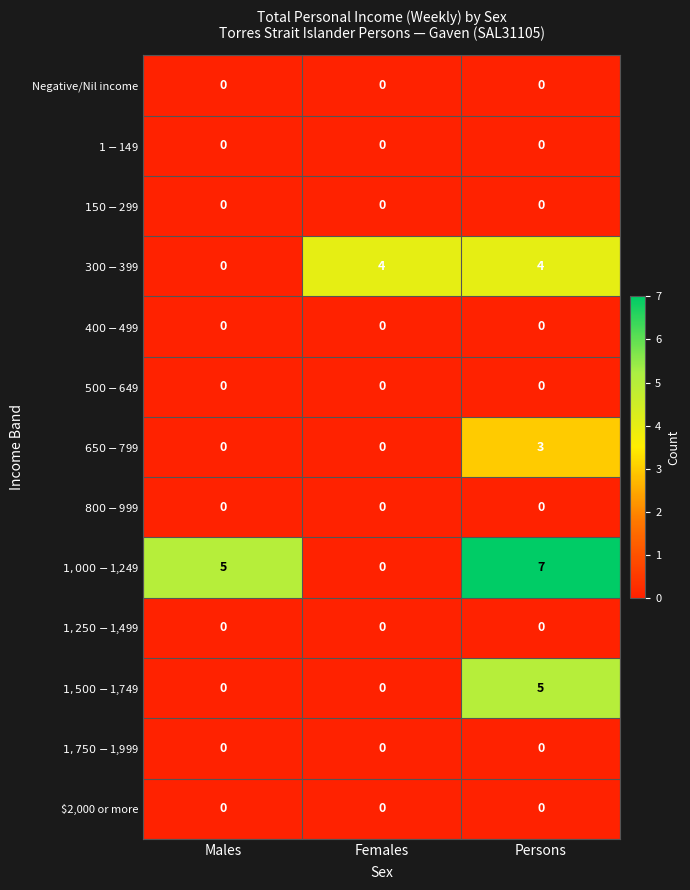

At which category does the chart reach its peak across all series?

Persons